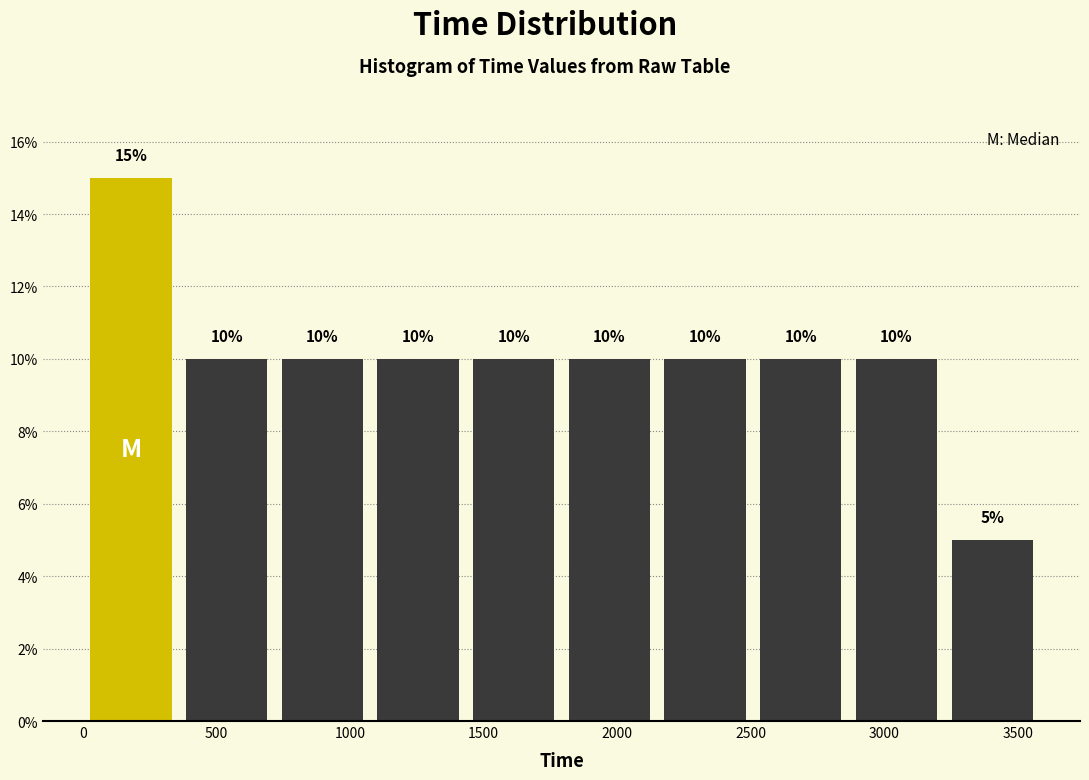

What is the height of the bar covering 1050 to 1450 on the x-axis? The bar edges are not printed on the chart, so give them approximately, as read against the axis.

10